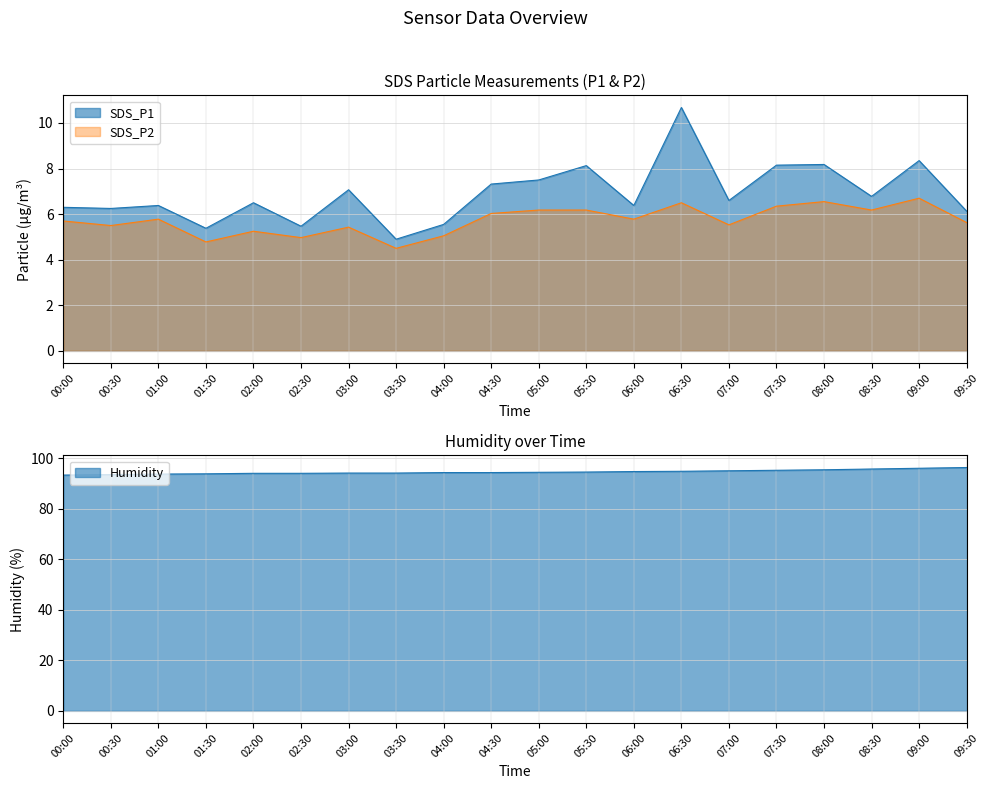

Reading left to right, transcribe all the data shown in this chart.

SDS_P1: 00:00=6.3	00:30=6.2	01:00=6.4	01:30=5.4	02:00=6.5	02:30=5.5	03:00=7.1	03:30=4.9	04:00=5.5	04:30=7.3	05:00=7.5	05:30=8.1	06:00=6.4	06:30=10.7	07:00=6.6	07:30=8.2	08:00=8.2	08:30=6.8	09:00=8.3	09:30=6.1
SDS_P2: 00:00=5.7	00:30=5.5	01:00=5.8	01:30=4.8	02:00=5.2	02:30=5.0	03:00=5.4	03:30=4.5	04:00=5.0	04:30=6.0	05:00=6.2	05:30=6.2	06:00=5.8	06:30=6.5	07:00=5.5	07:30=6.3	08:00=6.5	08:30=6.2	09:00=6.7	09:30=5.6
Humidity: 00:00=93.3	00:30=93.5	01:00=93.7	01:30=93.8	02:00=94.0	02:30=94.0	03:00=94.1	03:30=94.1	04:00=94.3	04:30=94.3	05:00=94.4	05:30=94.5	06:00=94.7	06:30=94.8	07:00=95.0	07:30=95.2	08:00=95.4	08:30=95.7	09:00=96.0	09:30=96.3